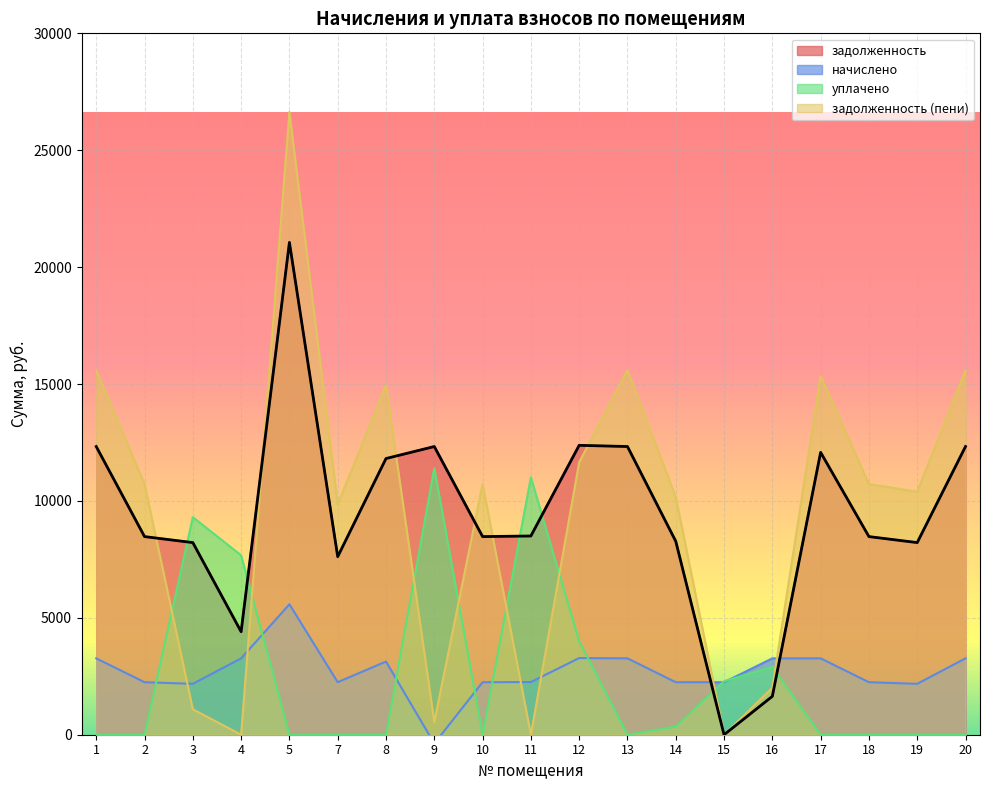

True or false: уплачено has more than 2 points higher than both neighbors.

True